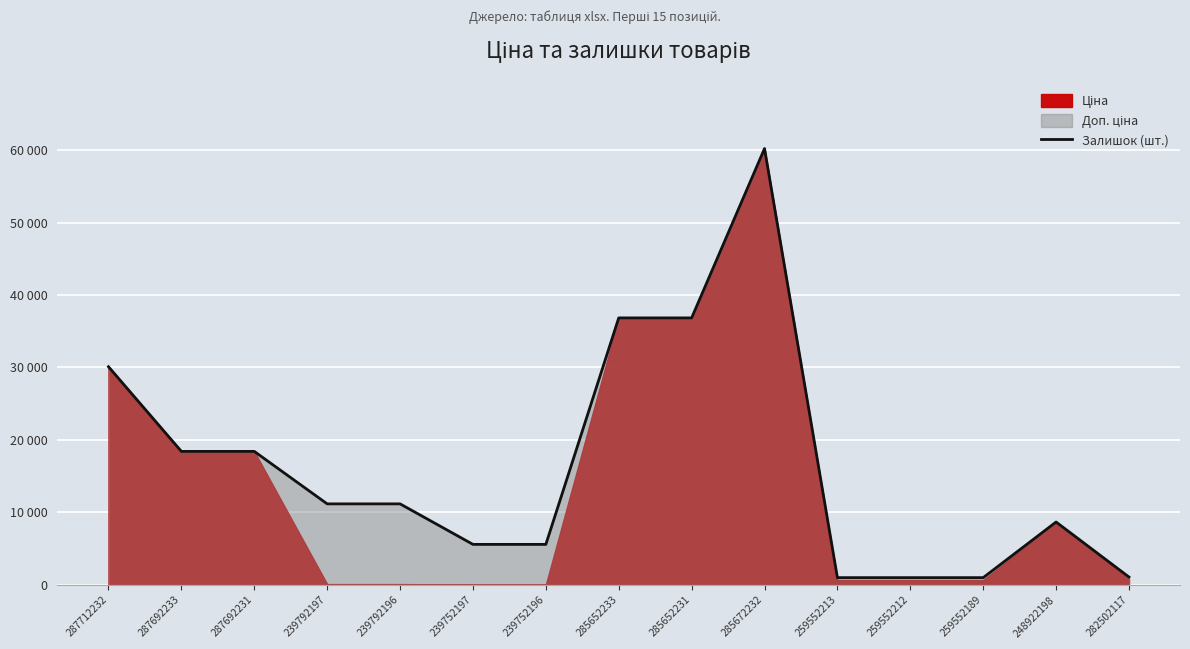

The chart shows a value of 5591.0 at 239752196. True or false?

True